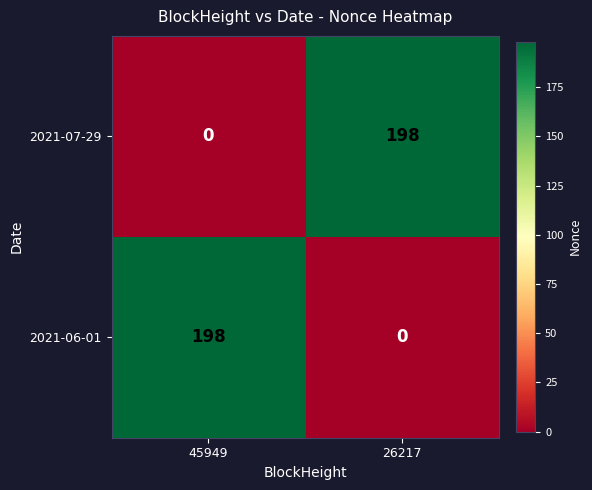

How many series are shown in this chart?

2